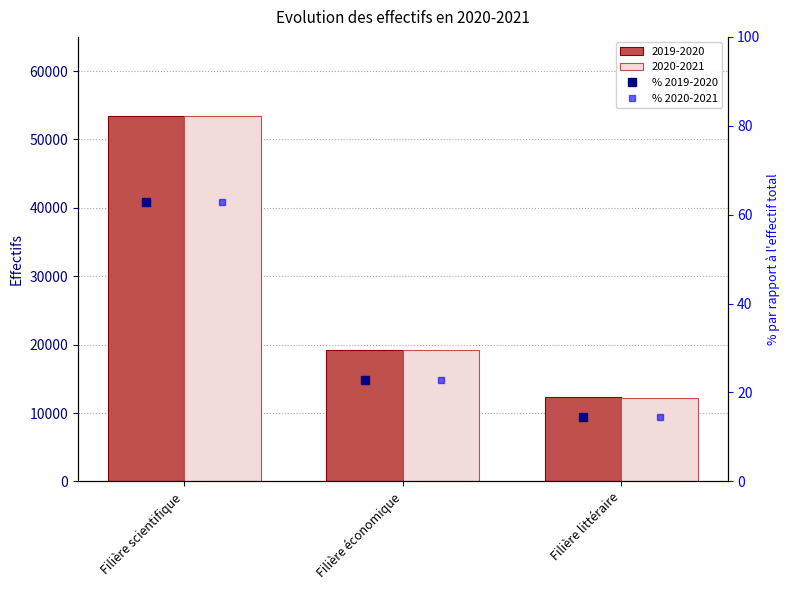

Is it true that % 2020-2021 equals 36.4 at Filière économique?

False